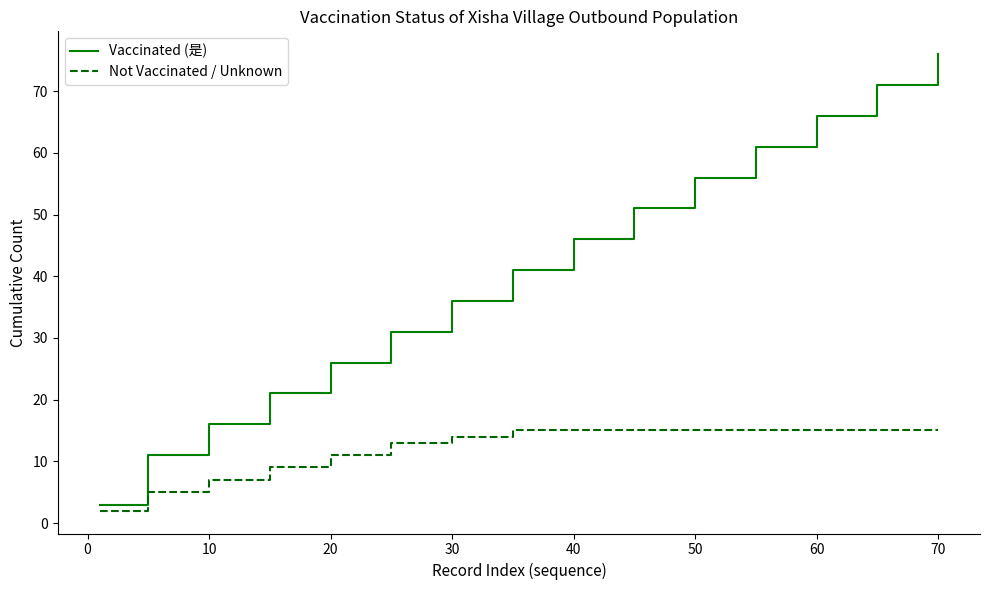

How many distinct data groups are displayed?

2